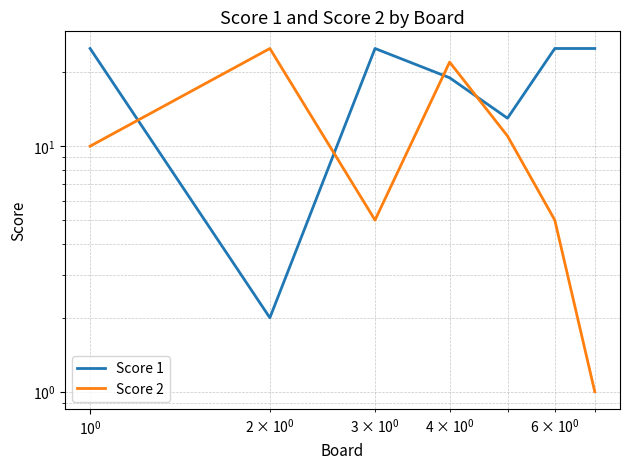

How many interior local valleys does the Score 1 series have?

2